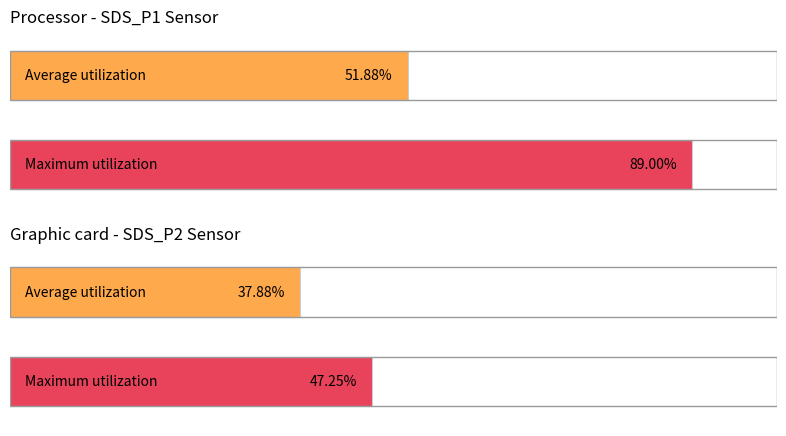

What are all the series names shown in the legend?

Average utilization, Maximum utilization